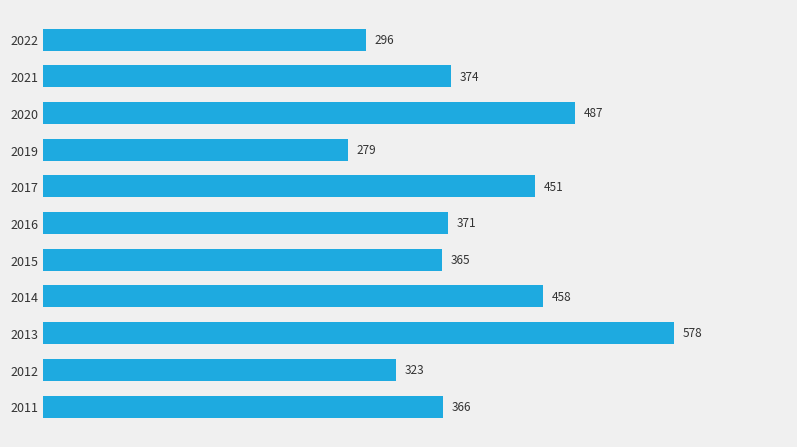

What is the difference between the maximum and minimum values?

299